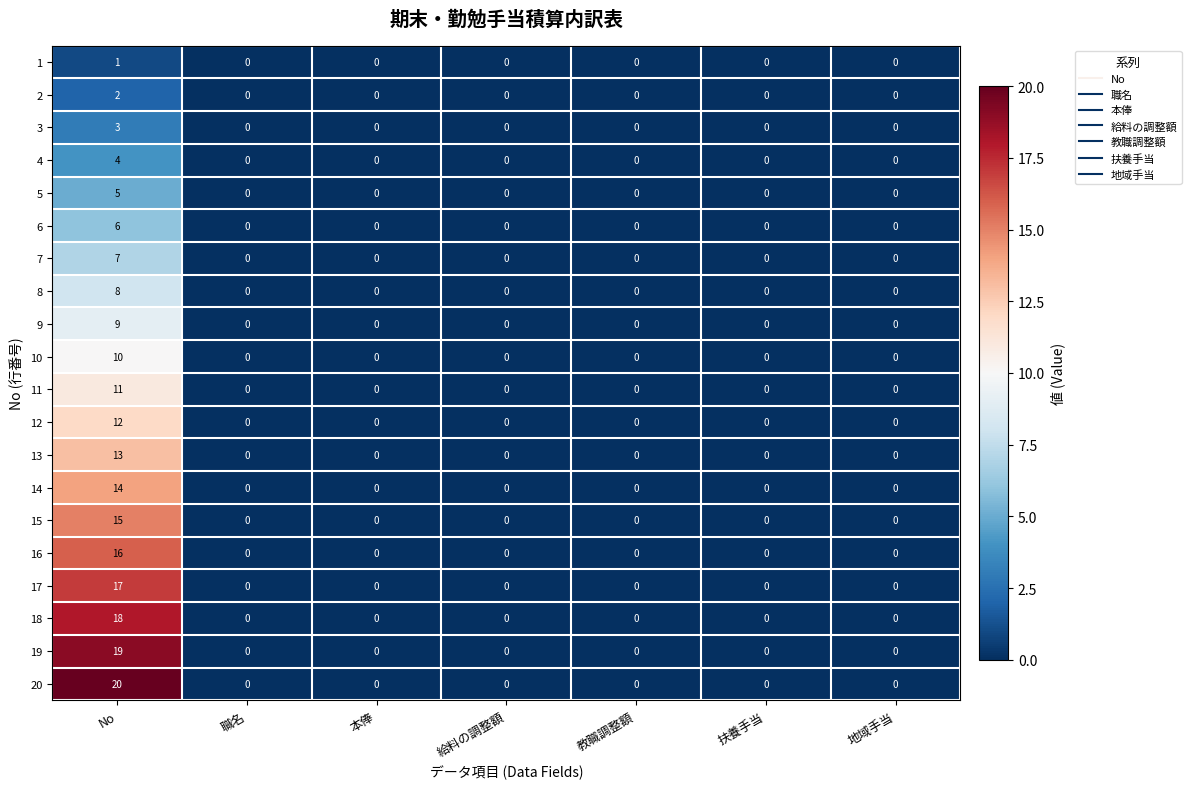

How many categories are shown in the chart?

7